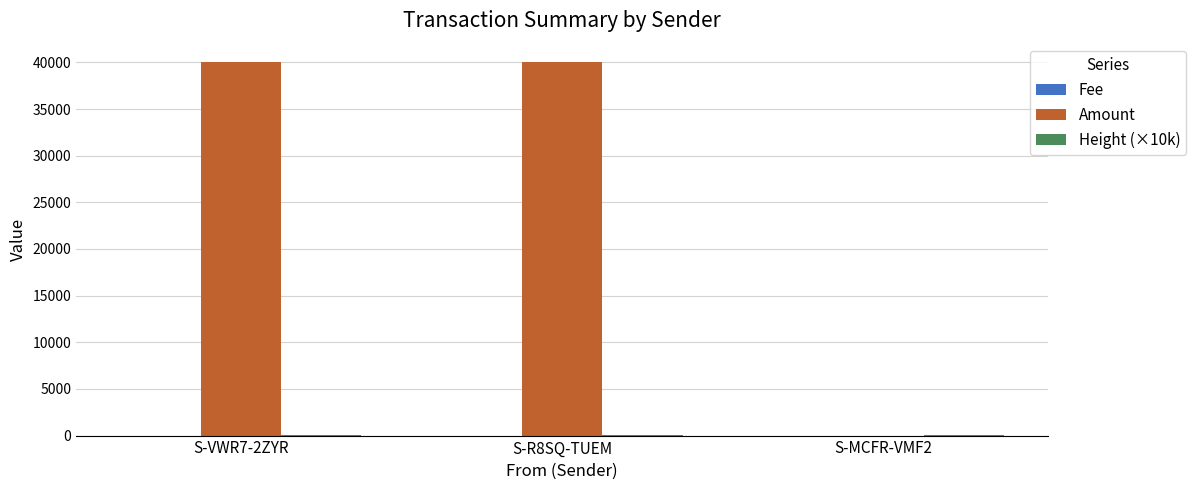

What is the total value across all series at S-VWR7-2ZYR?

40053.7